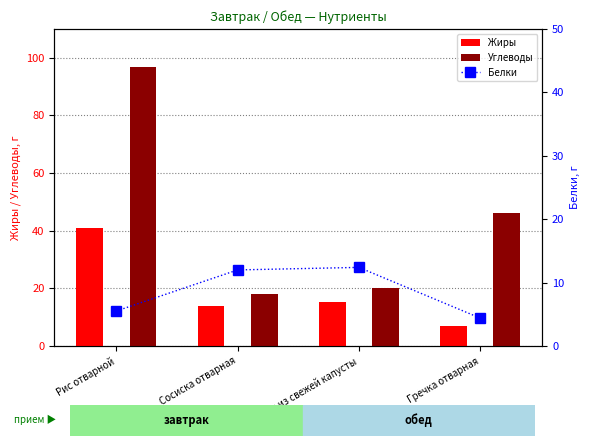

What is the greatest value displayed?

96.7